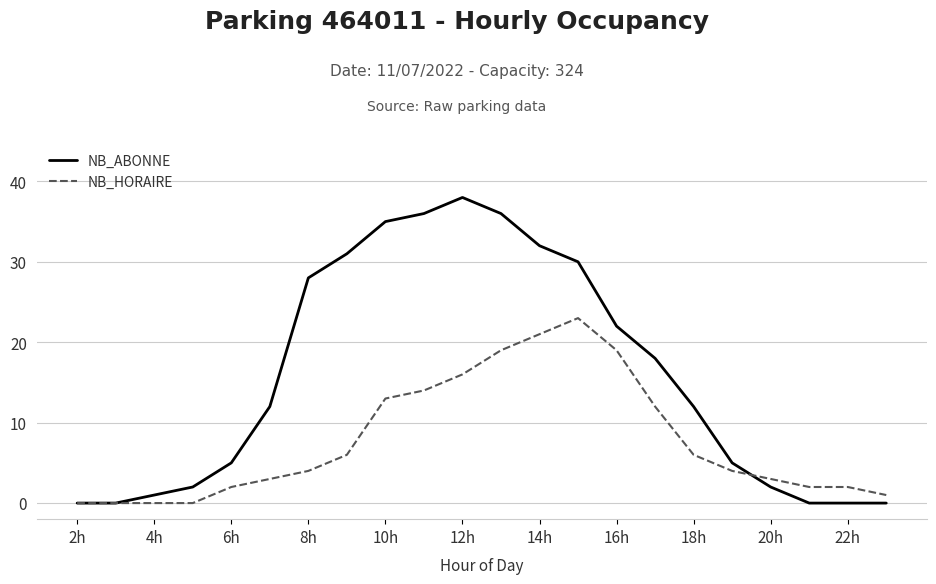

Which series has the largest range (max minus min)?

NB_ABONNE